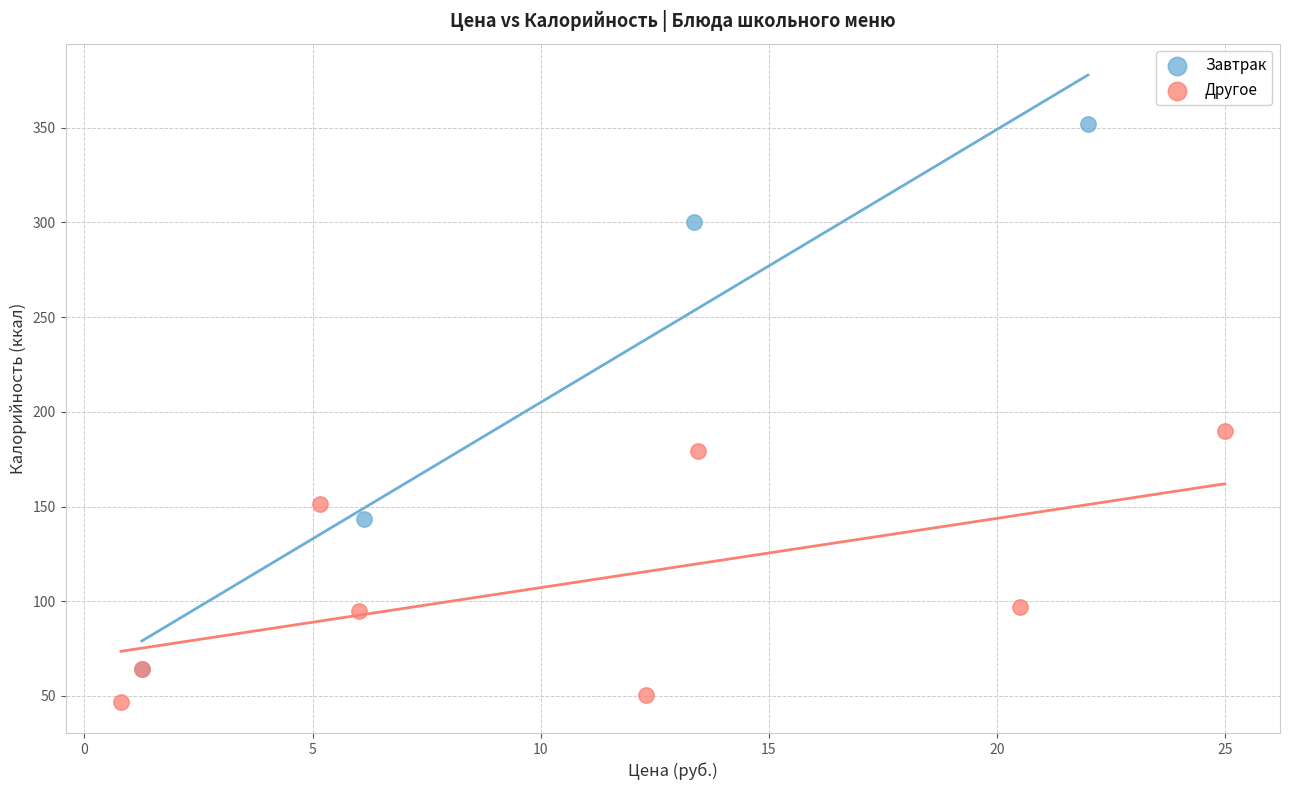

Which series reaches the minimum Y coordinate?

Другое